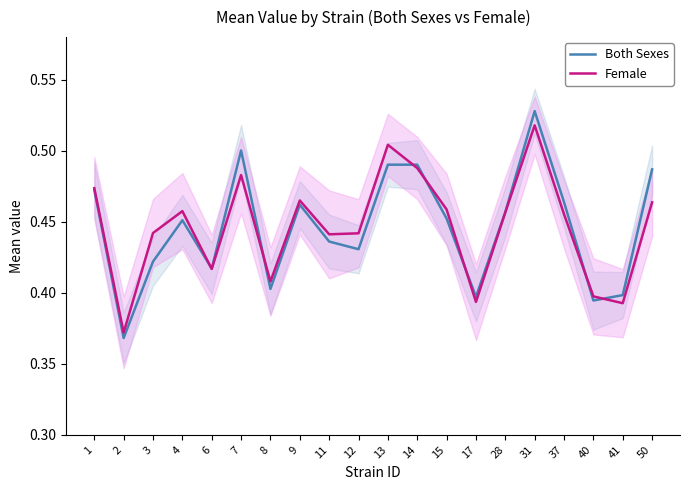

How many Female values are between 0 and 1?

20